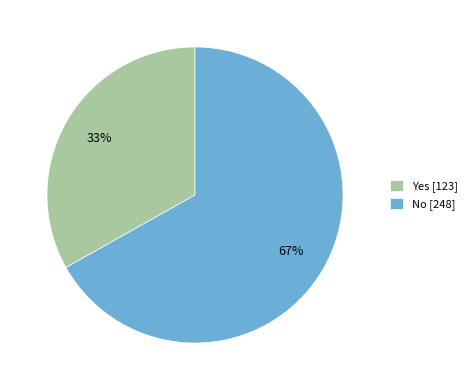

How many segments does this pie chart have?

2